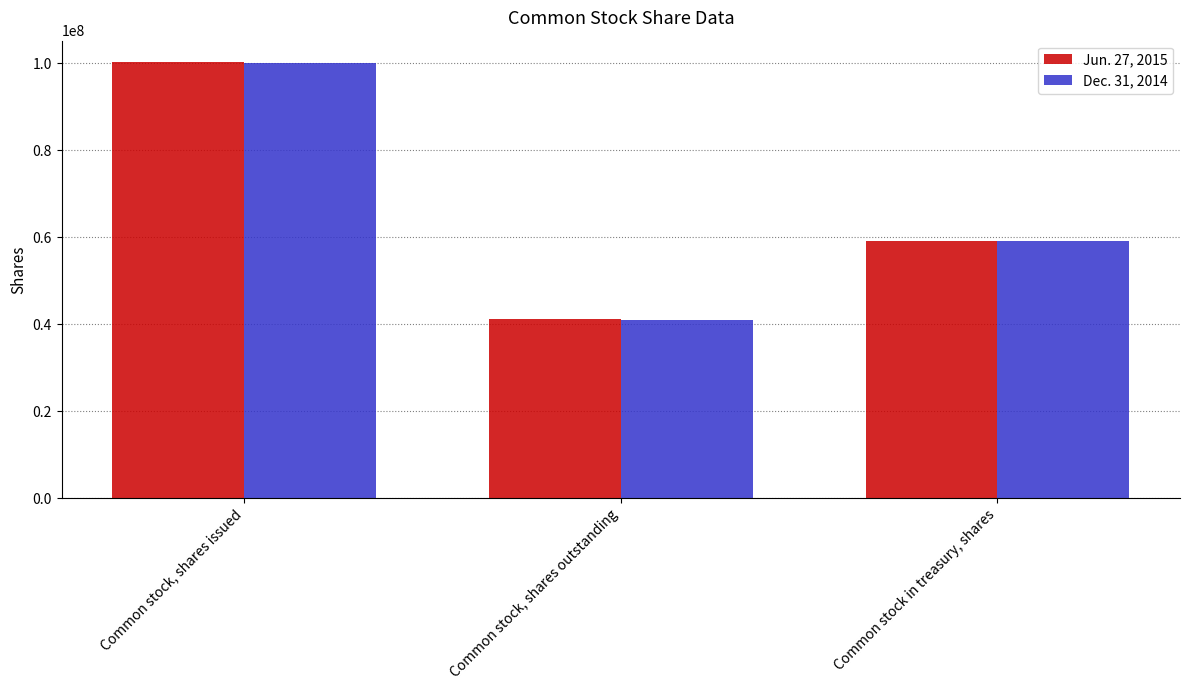

Which series has the largest range (max minus min)?

Dec. 31, 2014